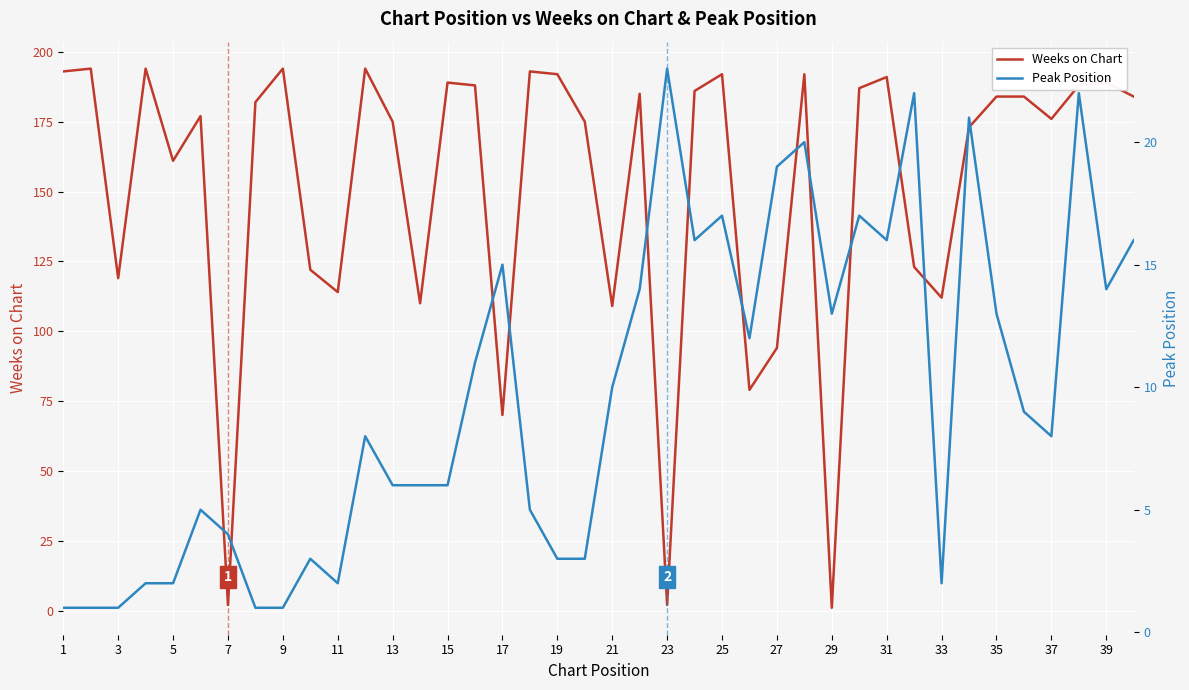

Is it true that Weeks on Chart equals 53 at 21?

False